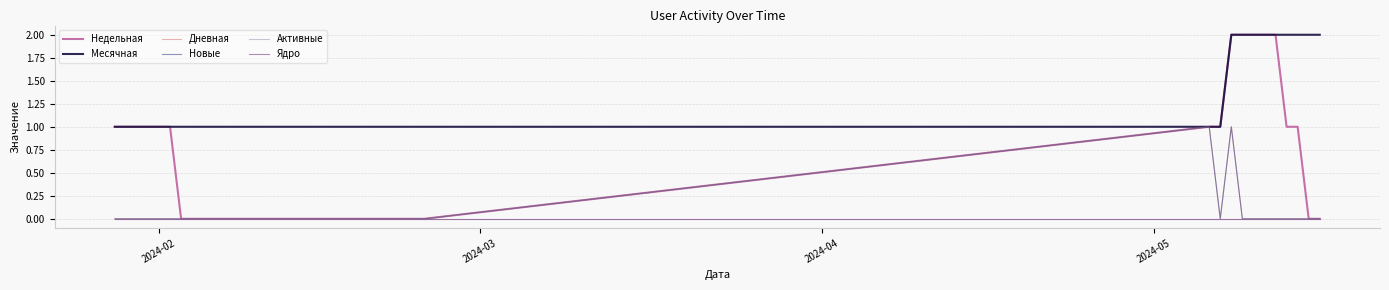

Rank the series by their maximum value, from lowest to highest.

Активные, Ядро, Дневная, Новые, Недельная, Месячная